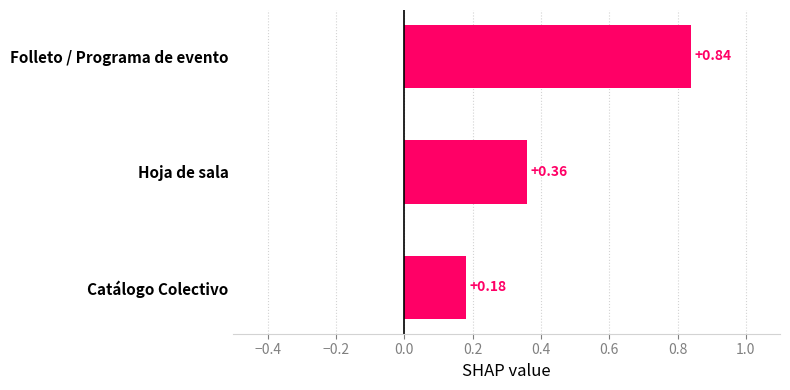

What is the change in value from Folleto / Programa de evento to Hoja de sala?

-0.5